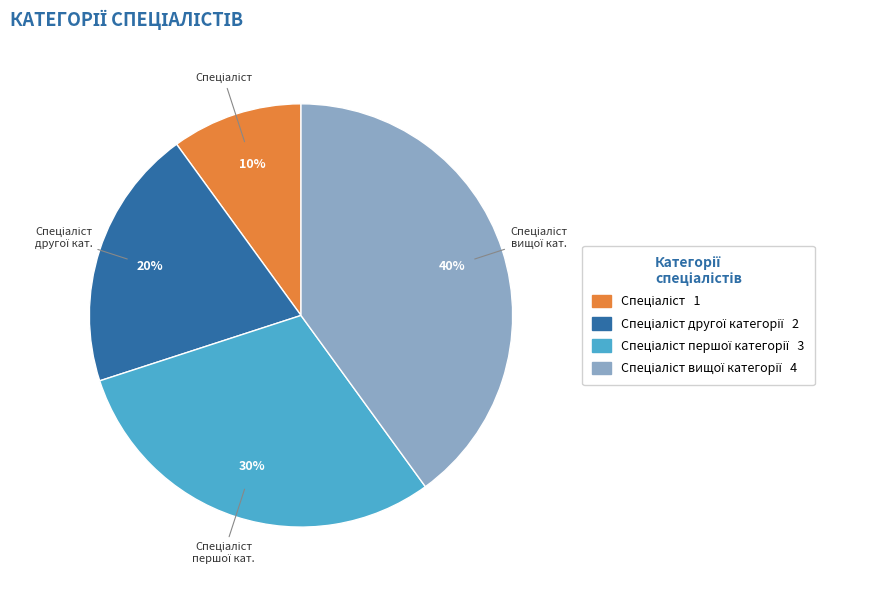

Is there any slice that represents more than half of the pie?

No